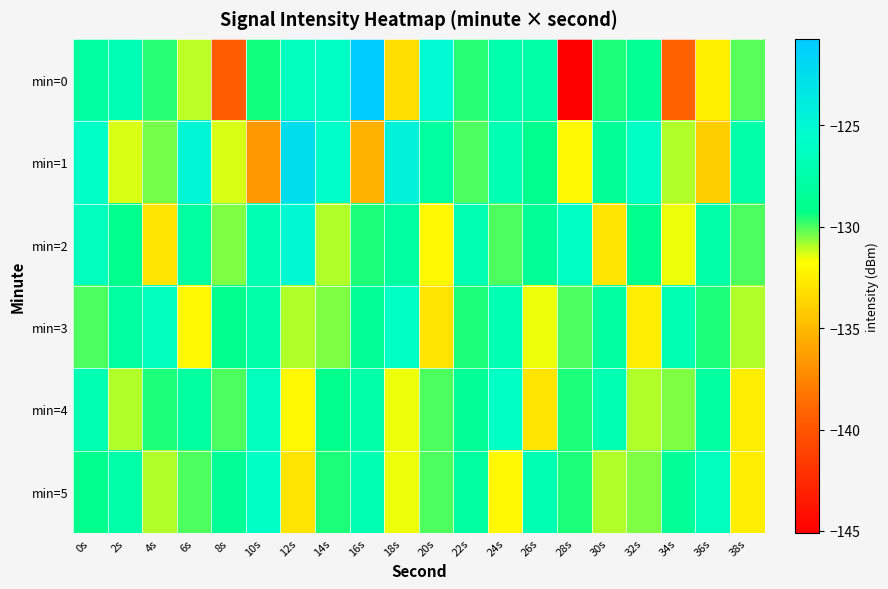

Reading right to left, what are all the values shown in this chart?

min=0: 38s=-130.1	36s=-132.4	34s=-139.4	32s=-128.6	30s=-129.5	28s=-145.1	26s=-127.6	24s=-127.4	22s=-129.7	20s=-125.2	18s=-133.3	16s=-120.7	14s=-126.0	12s=-126.3	10s=-129.5	8s=-139.5	6s=-131.1	4s=-129.7	2s=-126.9	0s=-128.0
min=1: 38s=-127.5	36s=-134.0	34s=-131.0	32s=-126.0	30s=-128.5	28s=-132.0	26s=-129.0	24s=-127.0	22s=-130.0	20s=-128.0	18s=-124.5	16s=-135.4	14s=-125.8	12s=-122.5	10s=-136.6	8s=-131.4	6s=-124.8	4s=-130.4	2s=-131.4	0s=-126.0
min=2: 38s=-130.0	36s=-127.5	34s=-131.5	32s=-129.0	30s=-133.0	28s=-126.0	26s=-128.5	24s=-130.0	22s=-127.0	20s=-132.0	18s=-128.0	16s=-129.5	14s=-131.0	12s=-125.0	10s=-127.0	8s=-130.5	6s=-128.0	4s=-133.0	2s=-129.0	0s=-126.5
min=3: 38s=-131.0	36s=-129.5	34s=-127.0	32s=-132.5	30s=-128.0	28s=-130.0	26s=-131.5	24s=-127.0	22s=-129.5	20s=-133.0	18s=-126.0	16s=-128.5	14s=-130.5	12s=-131.0	10s=-127.5	8s=-129.0	6s=-132.0	4s=-126.5	2s=-128.0	0s=-130.0
min=4: 38s=-132.5	36s=-128.0	34s=-130.5	32s=-131.0	30s=-127.0	28s=-129.5	26s=-133.0	24s=-126.0	22s=-128.5	20s=-130.0	18s=-131.5	16s=-127.5	14s=-129.0	12s=-132.0	10s=-126.5	8s=-130.0	6s=-128.0	4s=-129.5	2s=-131.0	0s=-127.0
min=5: 38s=-132.5	36s=-126.5	34s=-128.5	32s=-130.5	30s=-131.0	28s=-129.5	26s=-127.0	24s=-132.0	22s=-128.0	20s=-130.0	18s=-131.5	16s=-127.0	14s=-129.5	12s=-133.0	10s=-126.0	8s=-128.5	6s=-130.0	4s=-131.0	2s=-127.5	0s=-129.0